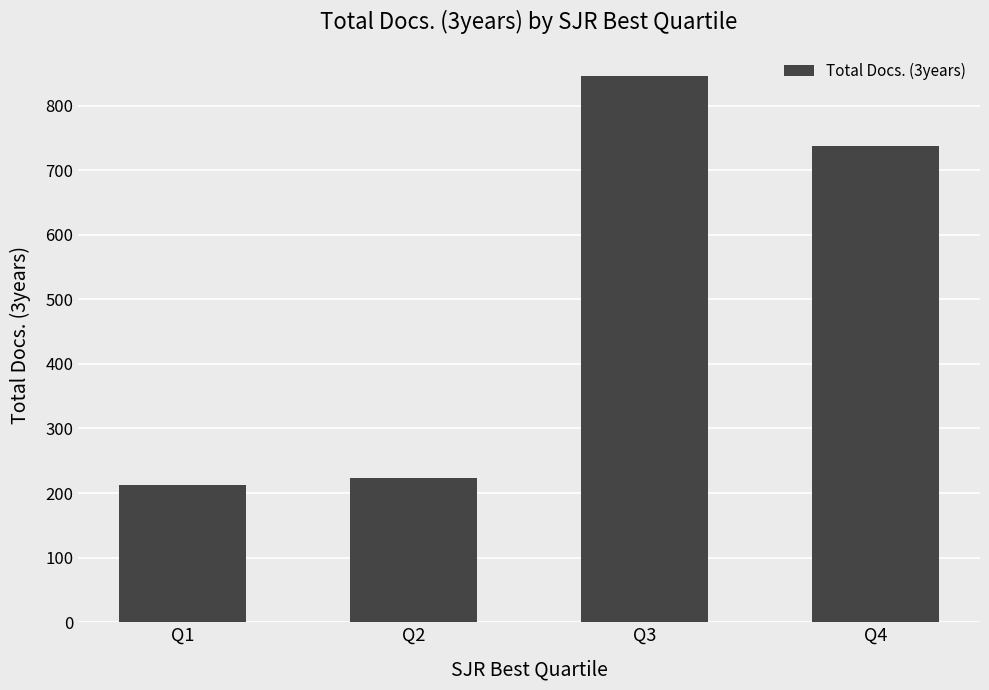

What is the difference between the values at Q2 and Q1?

10